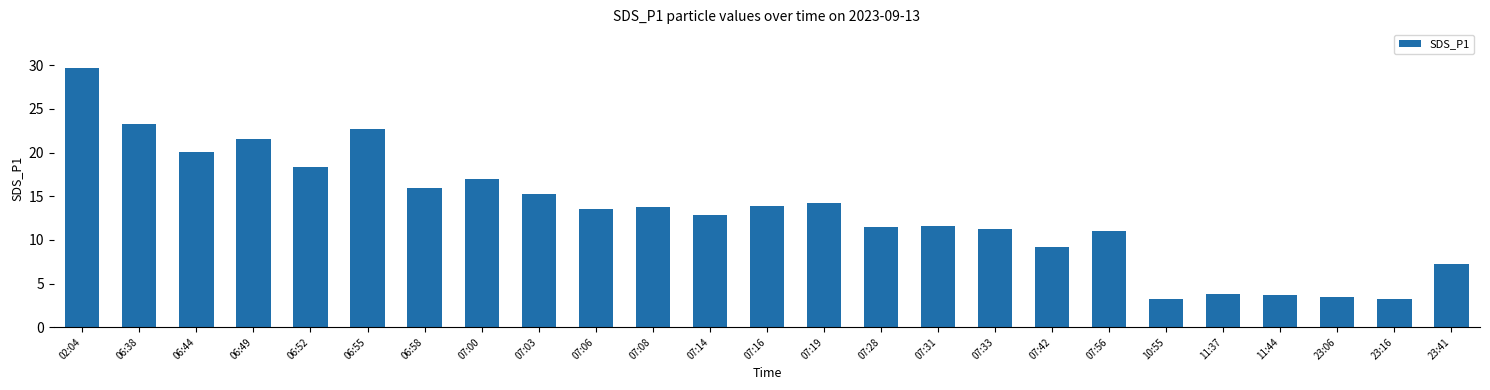

What is the ratio of the value at 07:00 to the value at 06:52?

0.9